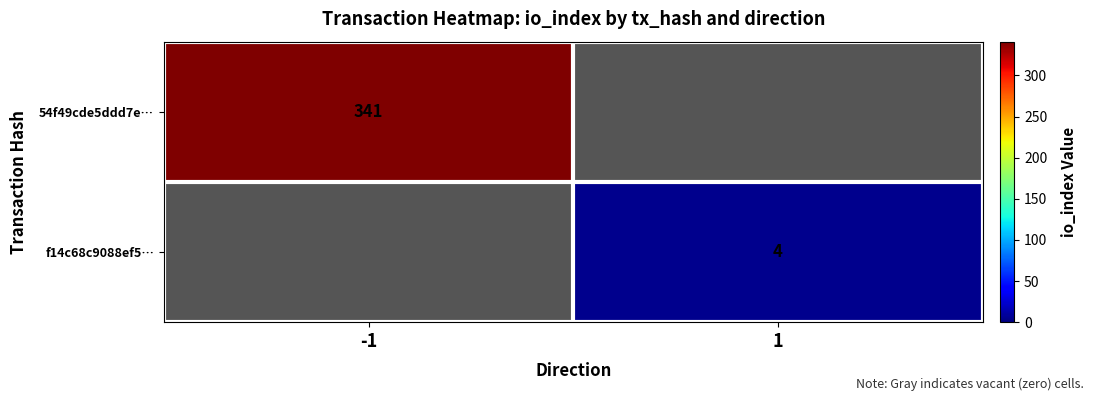

The value of 54f49cde5ddd7e… at -1 is 341. True or false?

True